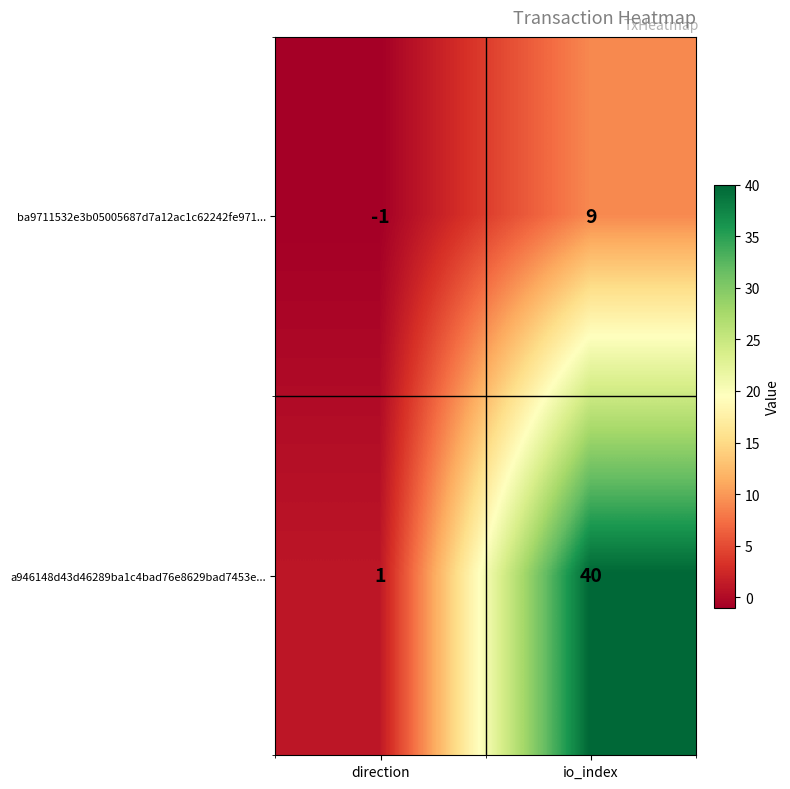

Read the a946148d43d46289ba1c4bad76e8629bad7453e... value at io_index, to the nearest 5.

40